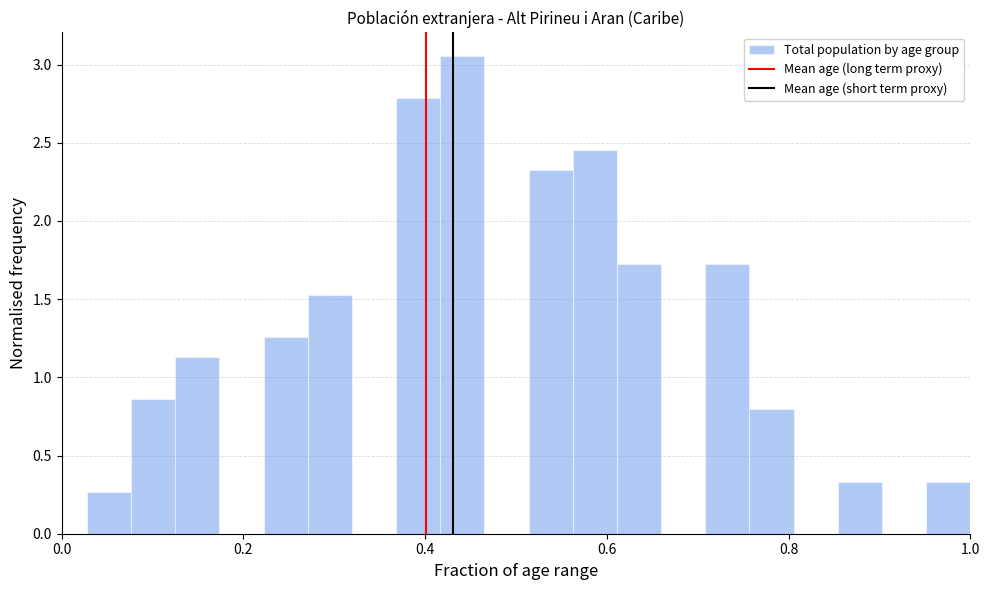

Around what value on the x-axis is the tallest bar? Give the approximate position of its centre, as read against the axis.

0.44